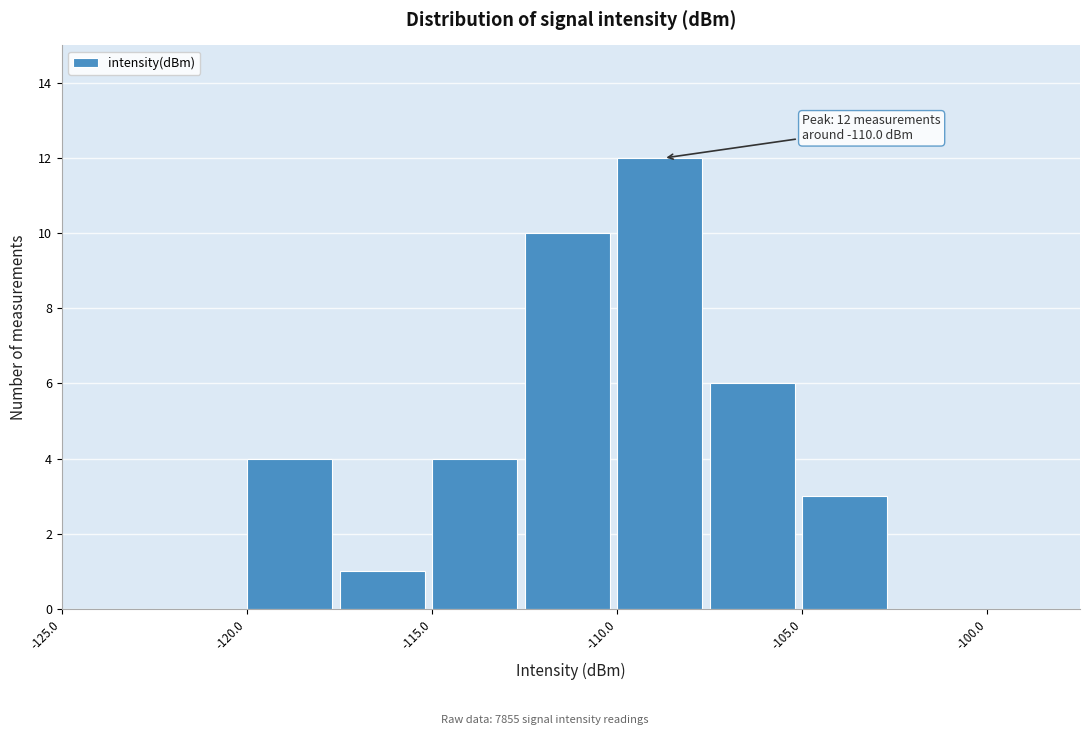

Which range on the x-axis has the tallest bar?

-110.0 to -107.5